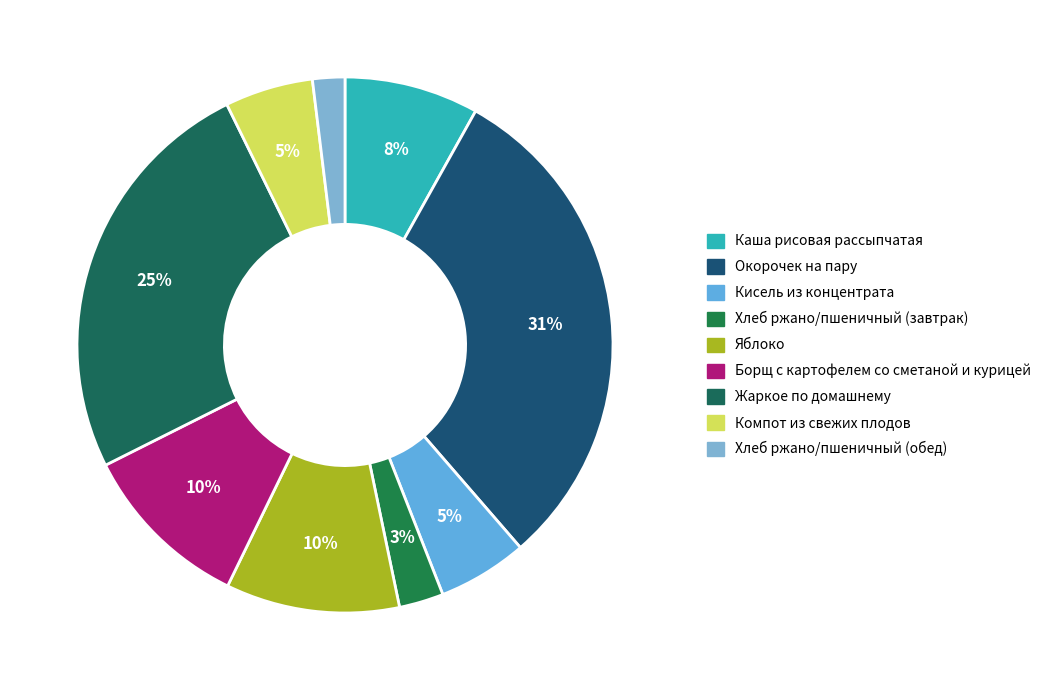

Rank the categories by value from lowest to highest.

Хлеб ржано/пшеничный (обед), Хлеб ржано/пшеничный (завтрак), Компот из свежих плодов, Кисель из концентрата, Каша рисовая рассыпчатая, Борщ с картофелем со сметаной и курицей, Яблоко, Жаркое по домашнему, Окорочек на пару